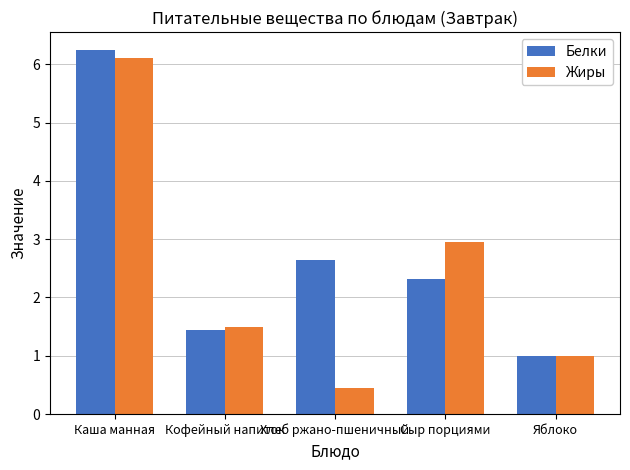

What is the label of the 5th bar from the right?

Каша манная